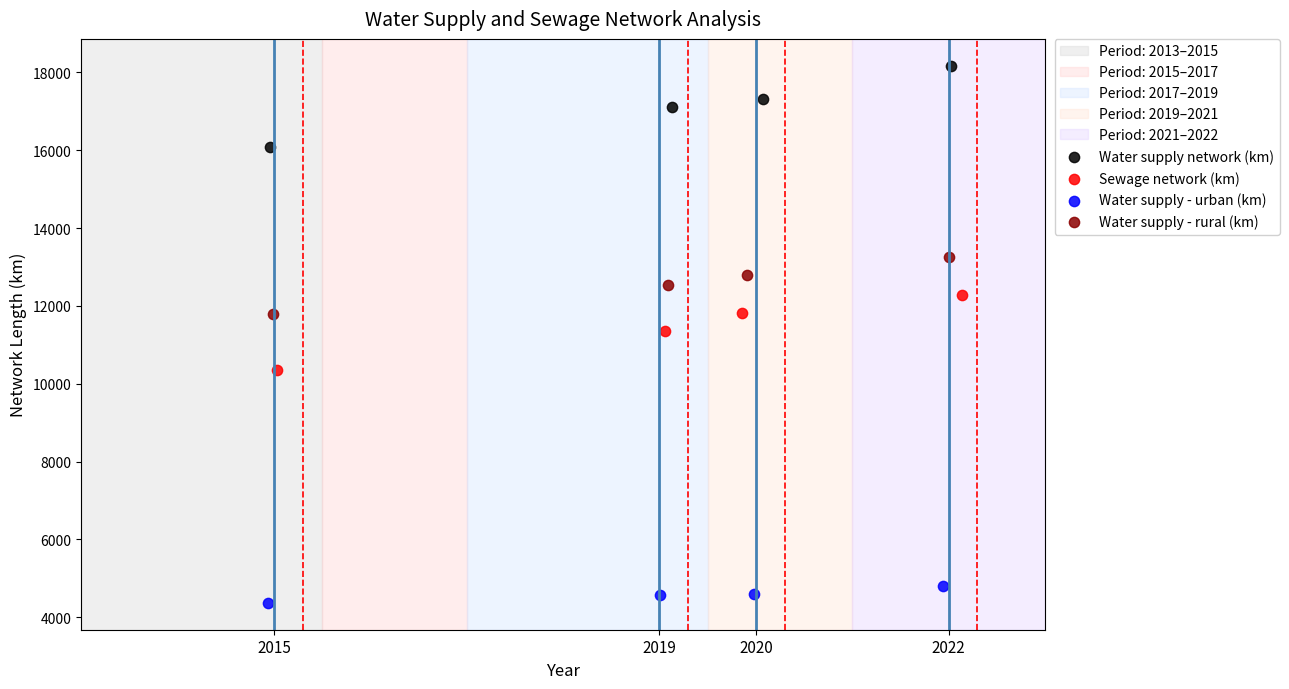

Which series reaches the minimum Y coordinate?

Water supply - urban (km)